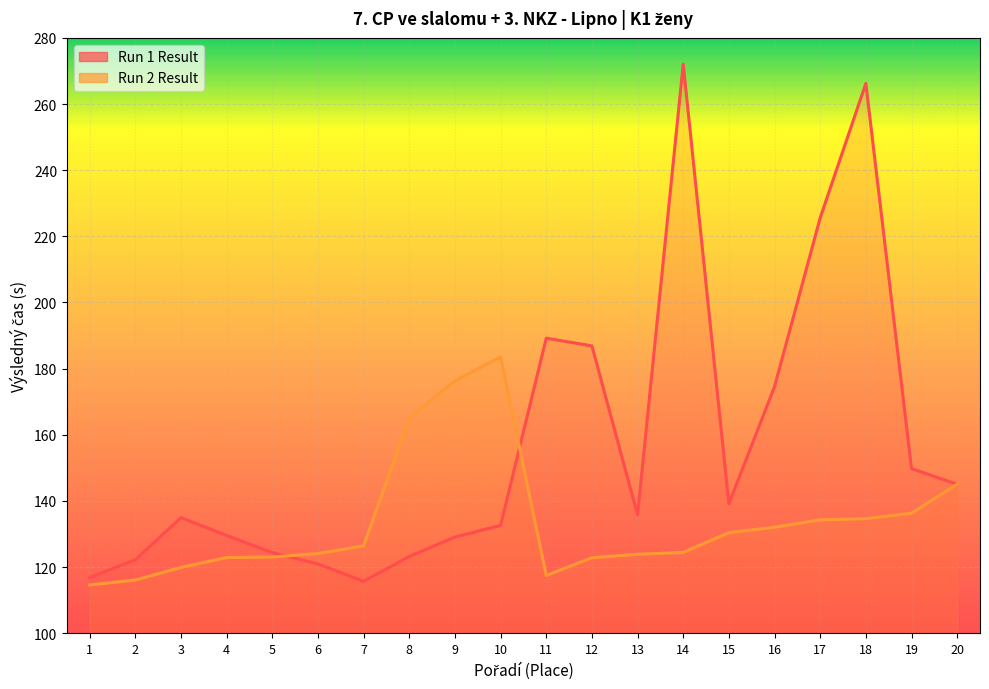

Where is the first local maximum for Run 2 Result?

10